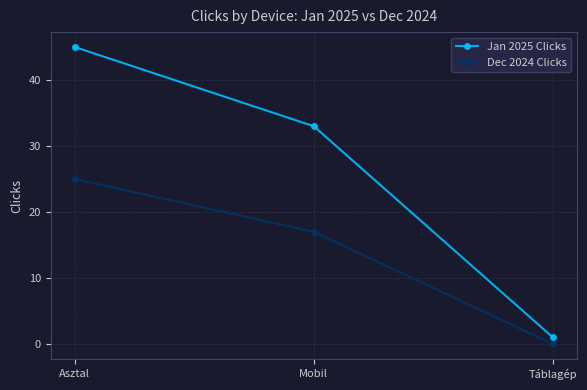

Rank the series by their maximum value, from lowest to highest.

Dec 2024 Clicks, Jan 2025 Clicks